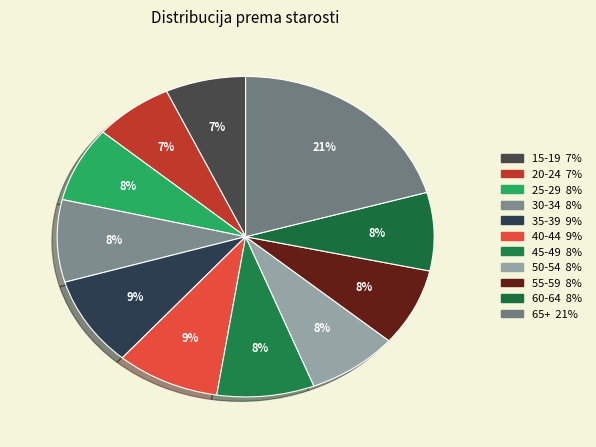

Approximately how many times larger is the value at 60-64 compared to 30-34?

1.0